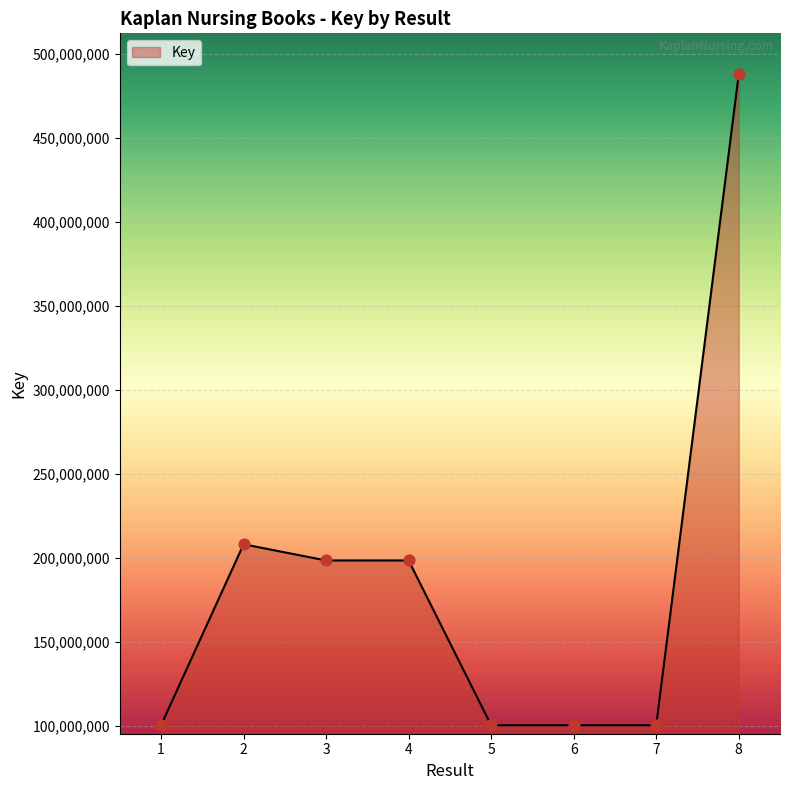

What is the change in value from 1 to 8?

+387303277